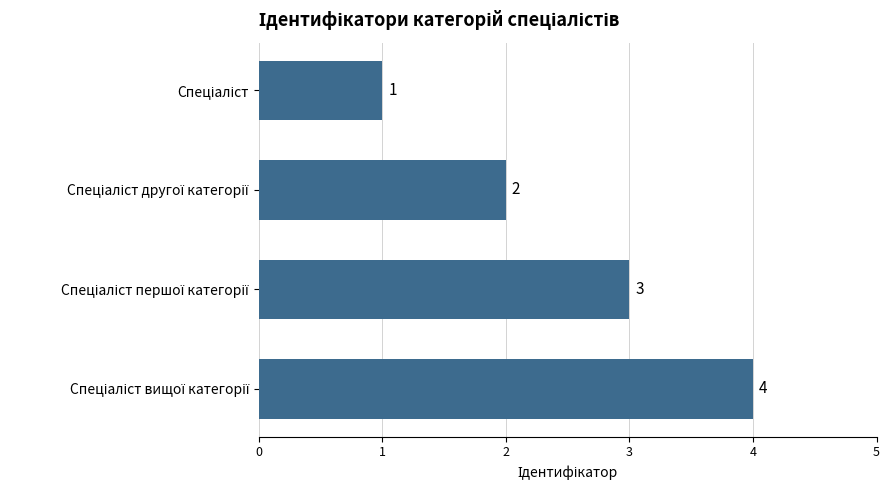

What is the value of the 3rd bar from the top?

3